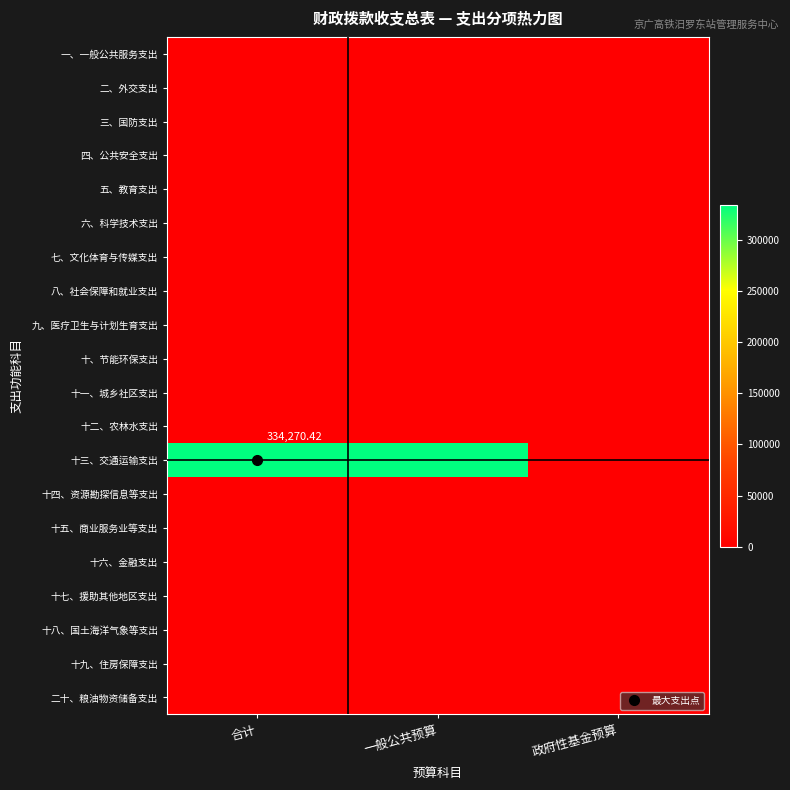

Which series has the largest range (max minus min)?

十三、交通运输支出